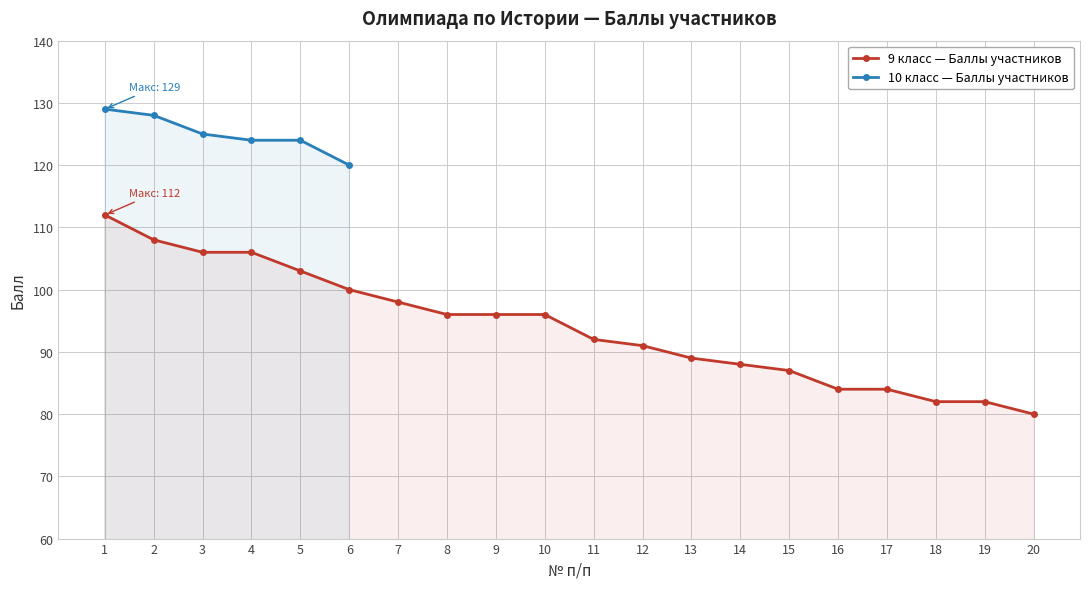

What is the value of the 9 класс — Баллы участников point at the 3rd from the left?

106